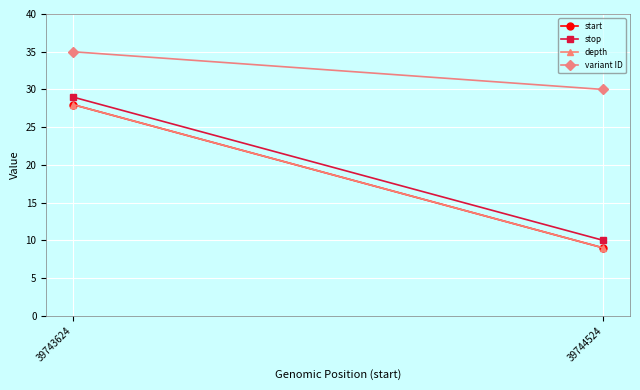

At which label does variant ID reach its peak?

39743624